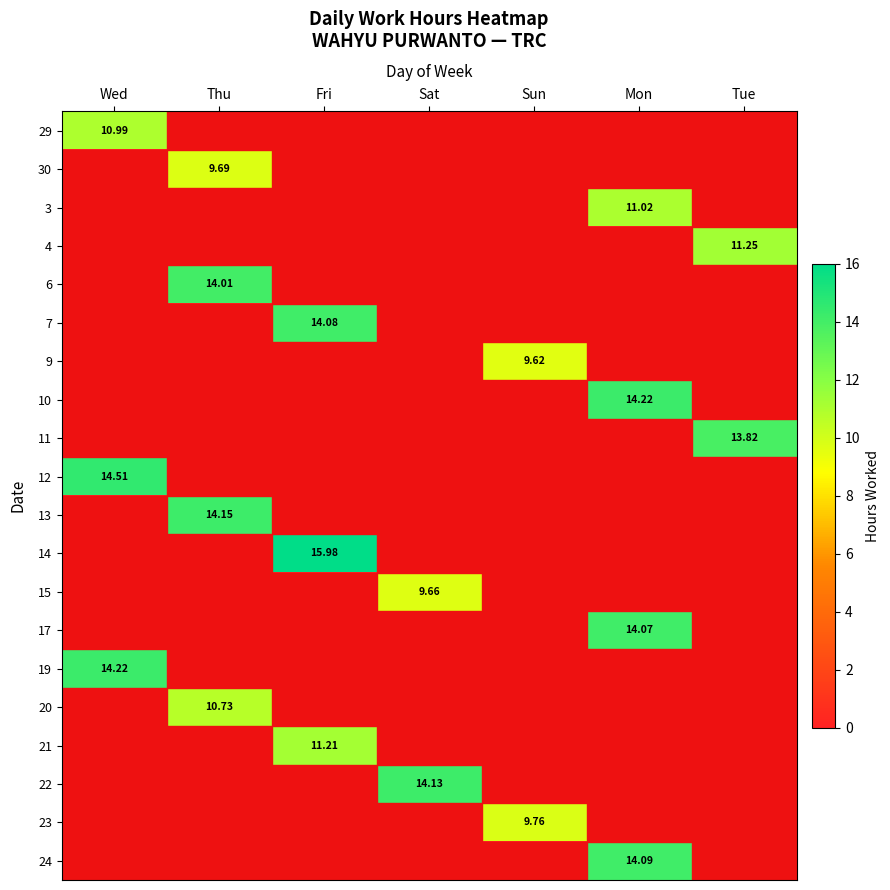

Rank the series by their maximum value, from highest to lowest.

14, 12, 10, 19, 13, 22, 24, 7, 17, 6, 11, 4, 21, 3, 29, 20, 23, 30, 15, 9